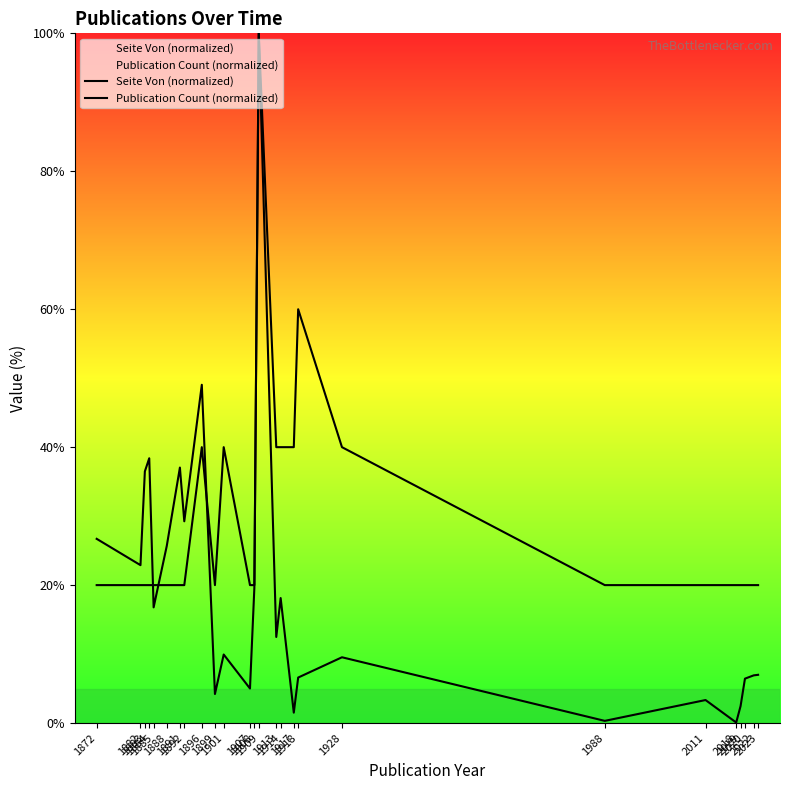

True or false: Publication Count (normalized) and Seite Von (normalized) intersect in this chart.

True